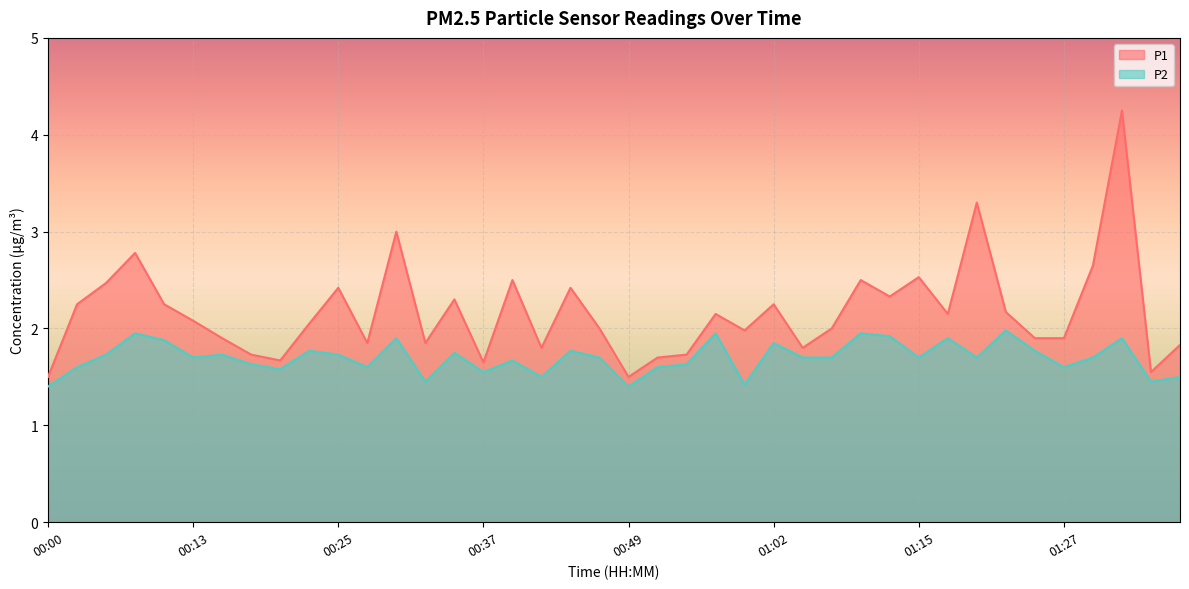

Reading left to right, transcribe all the data shown in this chart.

P1: 00:00=1.5	00:03=2.2	00:05=2.5	00:08=2.8	00:10=2.2	00:13=2.1	00:15=1.9	00:18=1.7	00:20=1.7	00:23=2.0	00:25=2.4	00:27=1.9	00:30=3.0	00:32=1.9	00:35=2.3	00:37=1.6	00:40=2.5	00:42=1.8	00:45=2.4	00:47=2.0	00:49=1.5	00:52=1.7	00:54=1.7	00:57=2.1	00:59=2.0	01:02=2.2	01:04=1.8	01:07=2.0	01:09=2.5	01:12=2.3	01:15=2.5	01:17=2.1	01:20=3.3	01:22=2.2	01:25=1.9	01:27=1.9	01:30=2.6	01:32=4.2	01:35=1.6	01:37=1.8
P2: 00:00=1.4	00:03=1.6	00:05=1.7	00:08=1.9	00:10=1.9	00:13=1.7	00:15=1.7	00:18=1.6	00:20=1.6	00:23=1.8	00:25=1.7	00:27=1.6	00:30=1.9	00:32=1.4	00:35=1.8	00:37=1.6	00:40=1.7	00:42=1.5	00:45=1.8	00:47=1.7	00:49=1.4	00:52=1.6	00:54=1.6	00:57=1.9	00:59=1.4	01:02=1.9	01:04=1.7	01:07=1.7	01:09=1.9	01:12=1.9	01:15=1.7	01:17=1.9	01:20=1.7	01:22=2.0	01:25=1.8	01:27=1.6	01:30=1.7	01:32=1.9	01:35=1.4	01:37=1.5